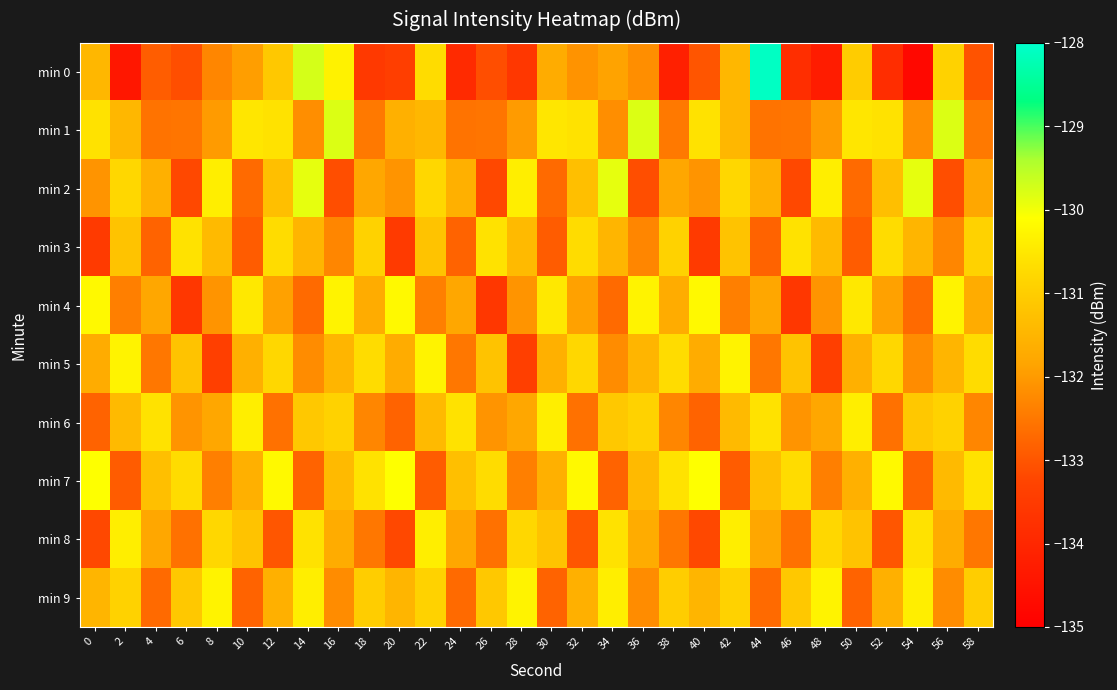

Rank the series by their maximum value, from lowest to highest.

min 3, min 6, min 8, min 5, min 9, min 4, min 7, min 2, min 1, min 0